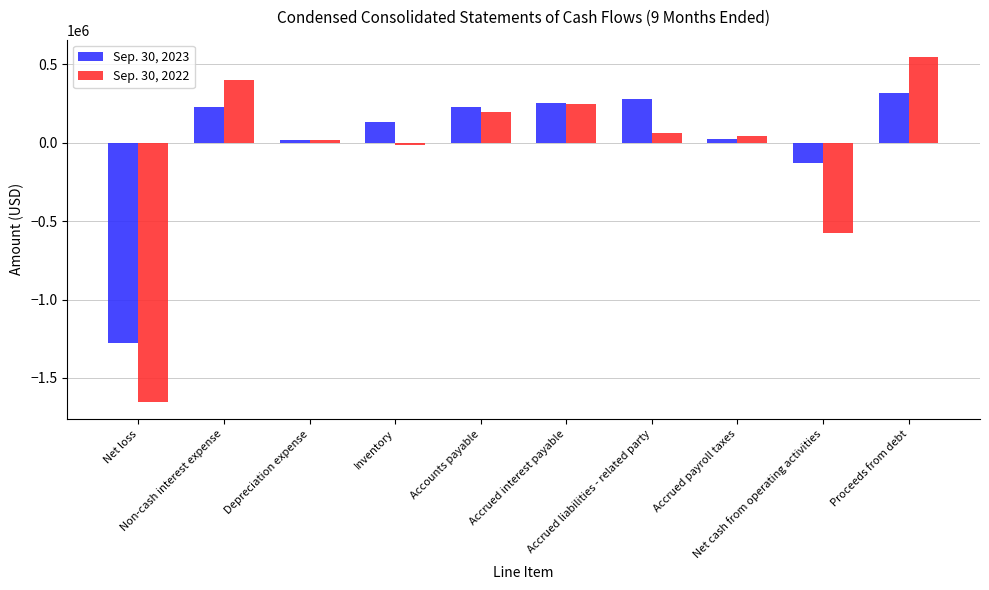

True or false: Sep. 30, 2022 has a value of 48799 at Accounts payable.

False